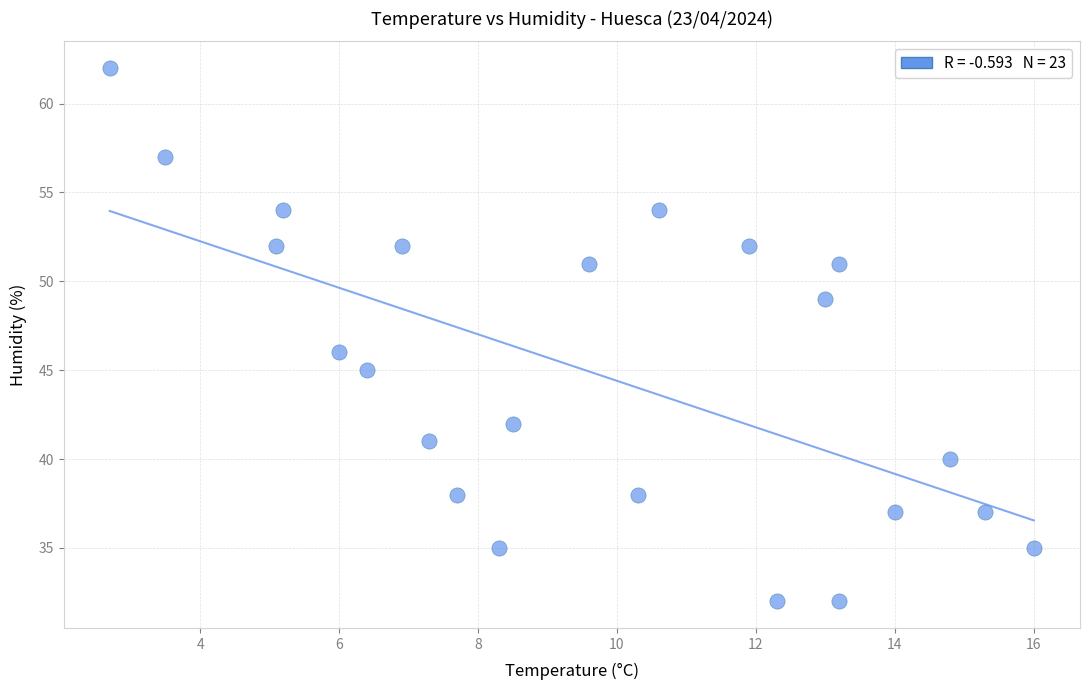

What is the range of Y values (max minus min)?

30